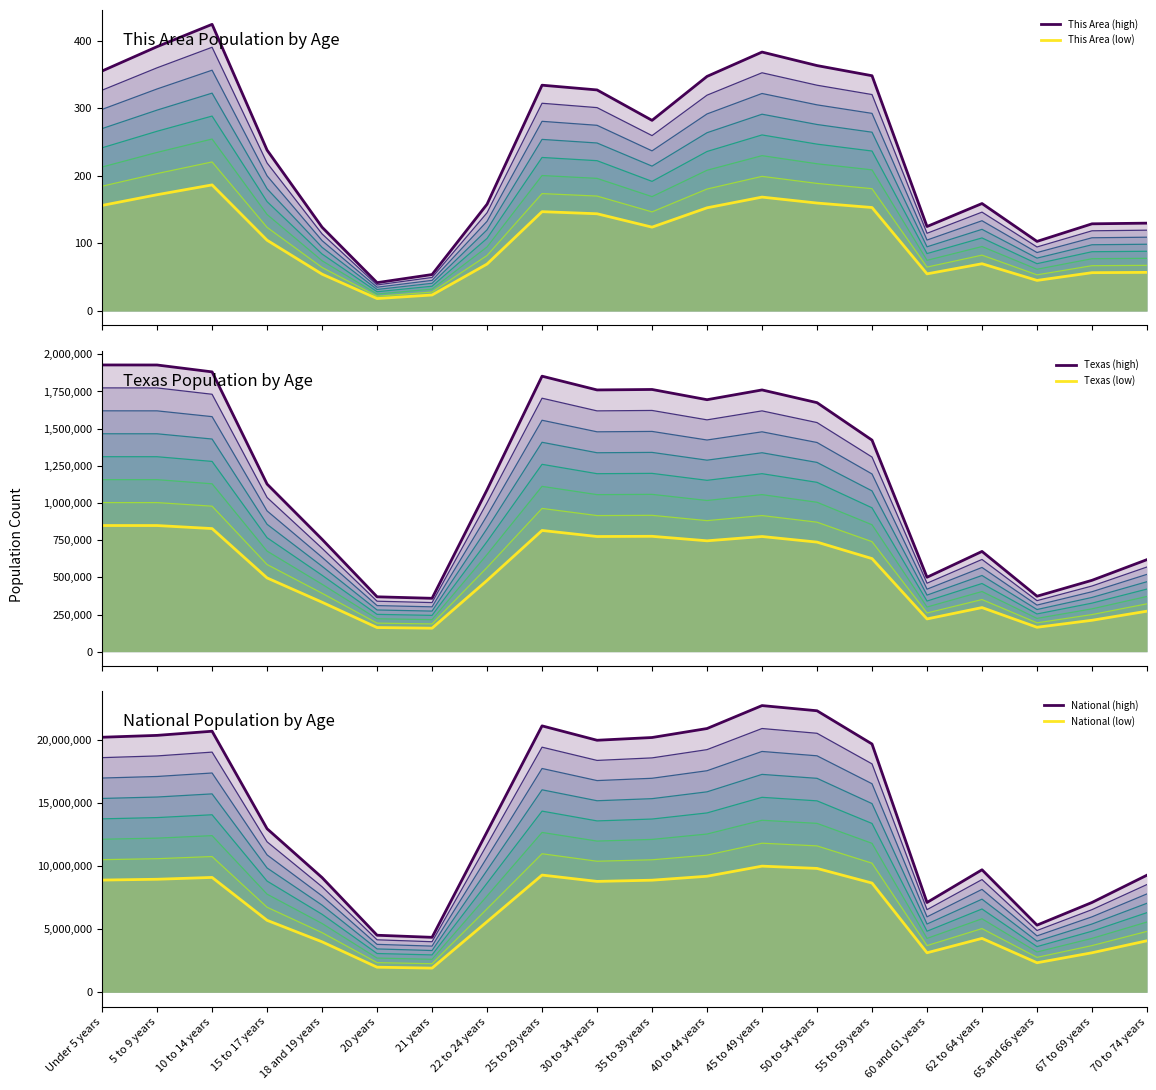

Where is Texas (high) nearest to the value 1143744?

15 to 17 years